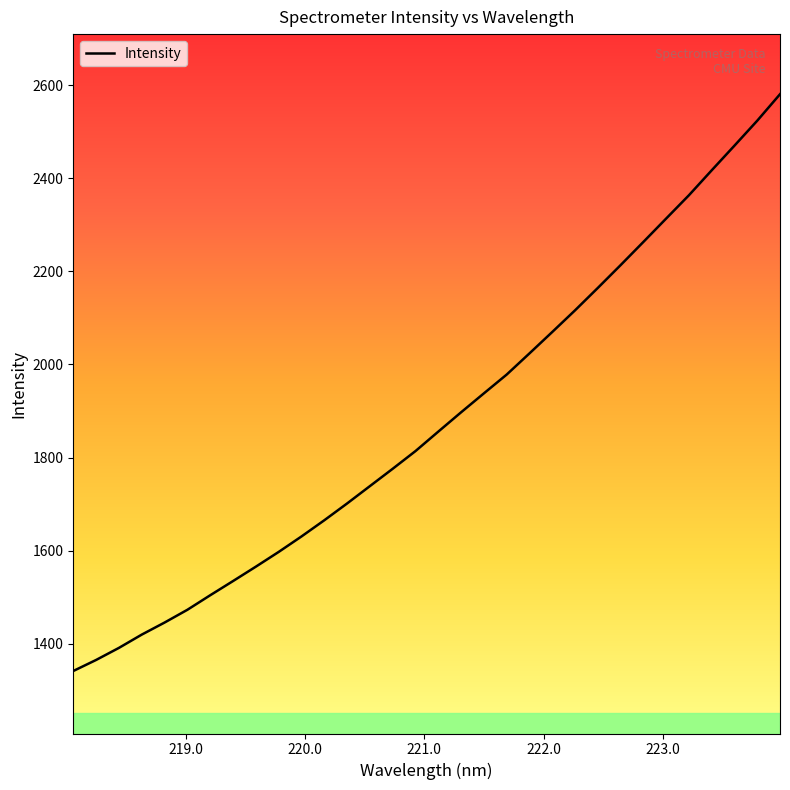

What is the sum of all values?

60155.1